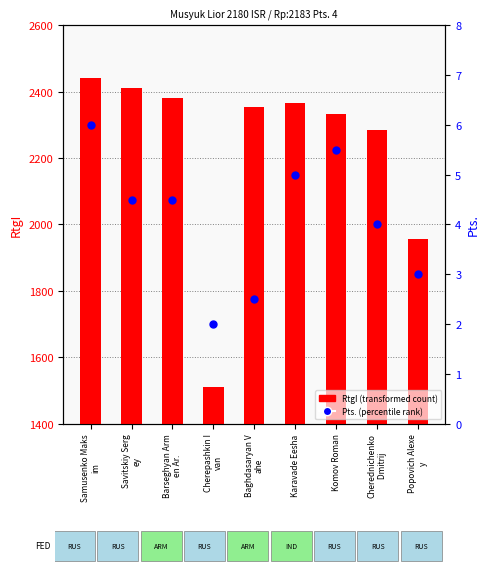

Which series has the largest total across all categories?

RtgI